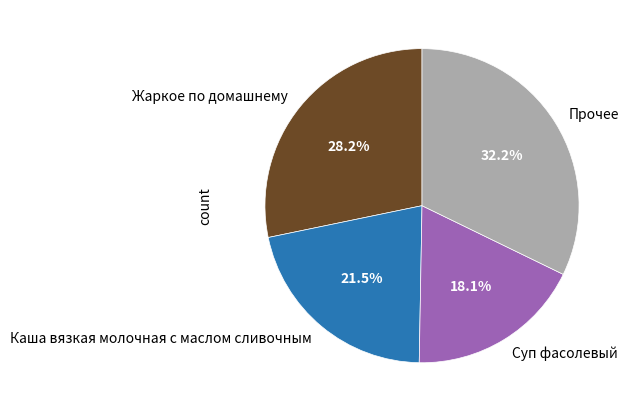

How many segments does this pie chart have?

4